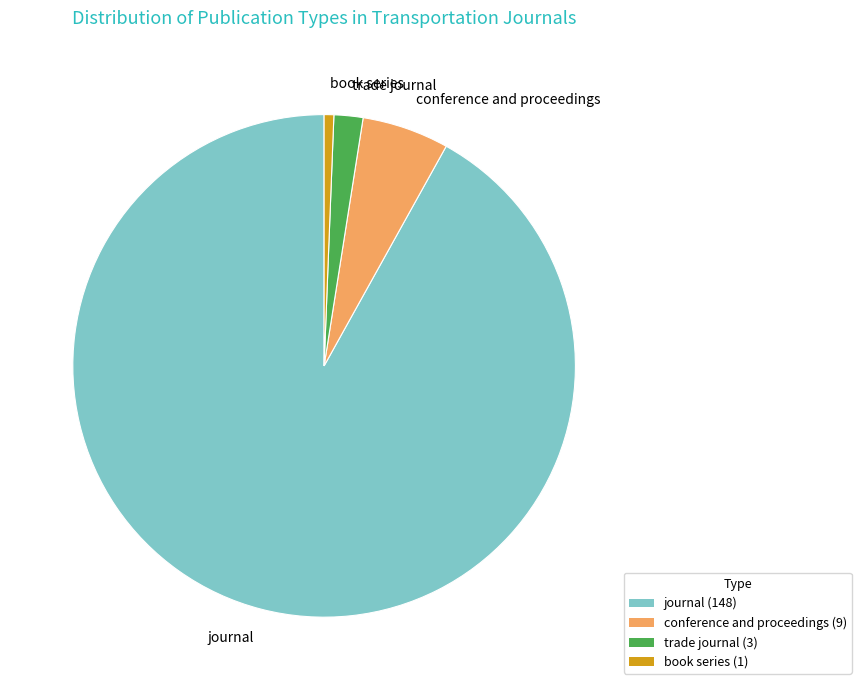

Does journal account for over 50% of the chart?

Yes